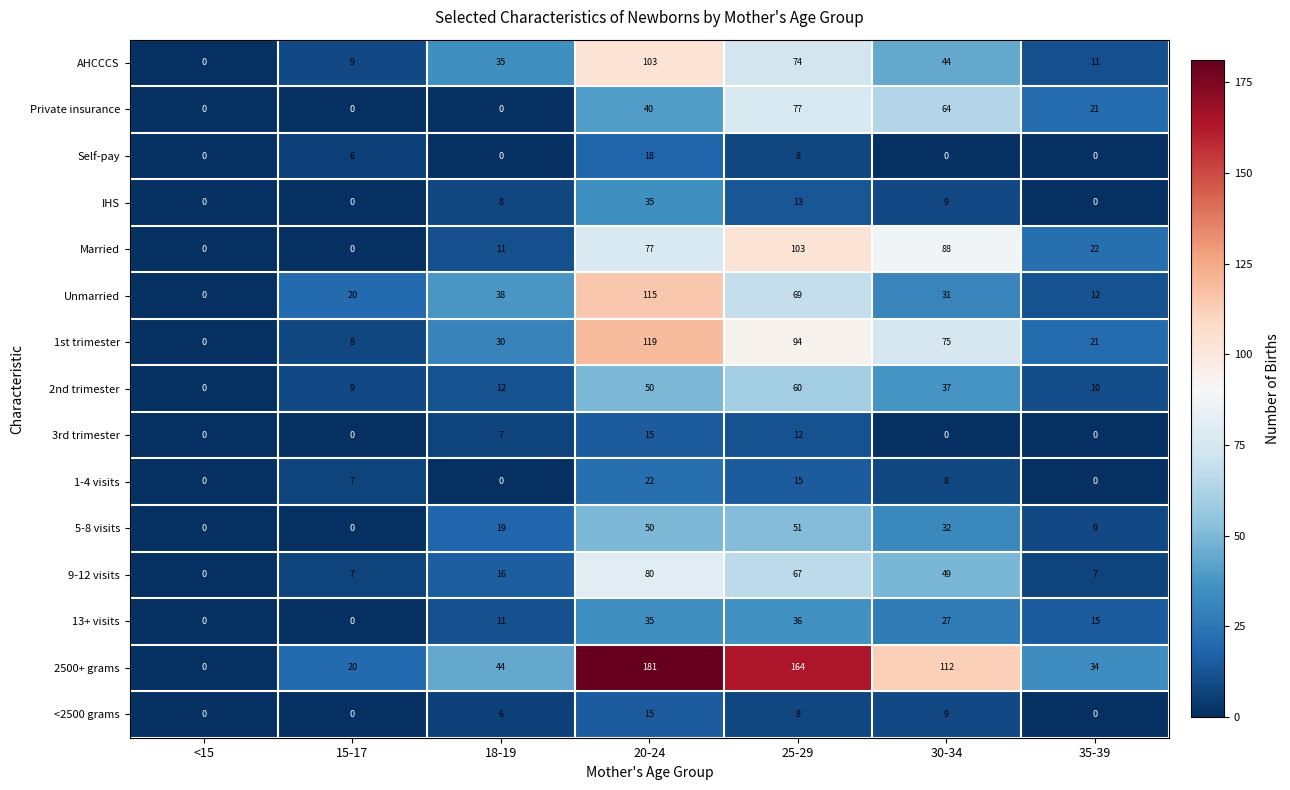

Which label corresponds to the largest value in the chart?

20-24